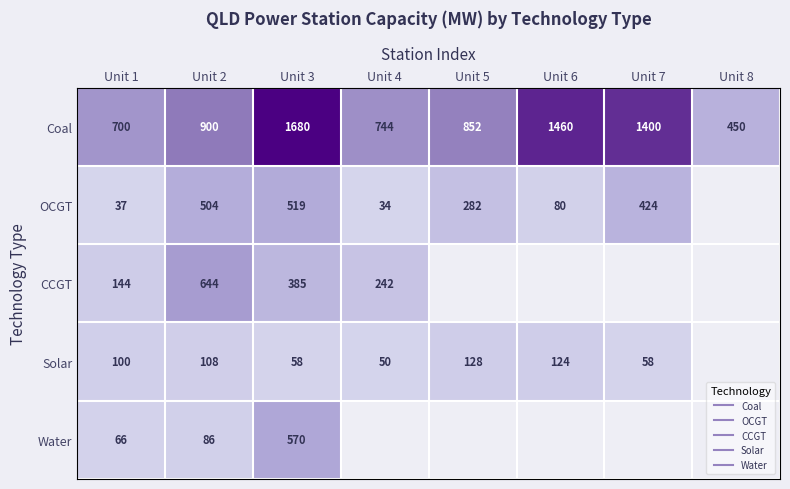

Between Unit 3 and Unit 7, which is larger?

Unit 3